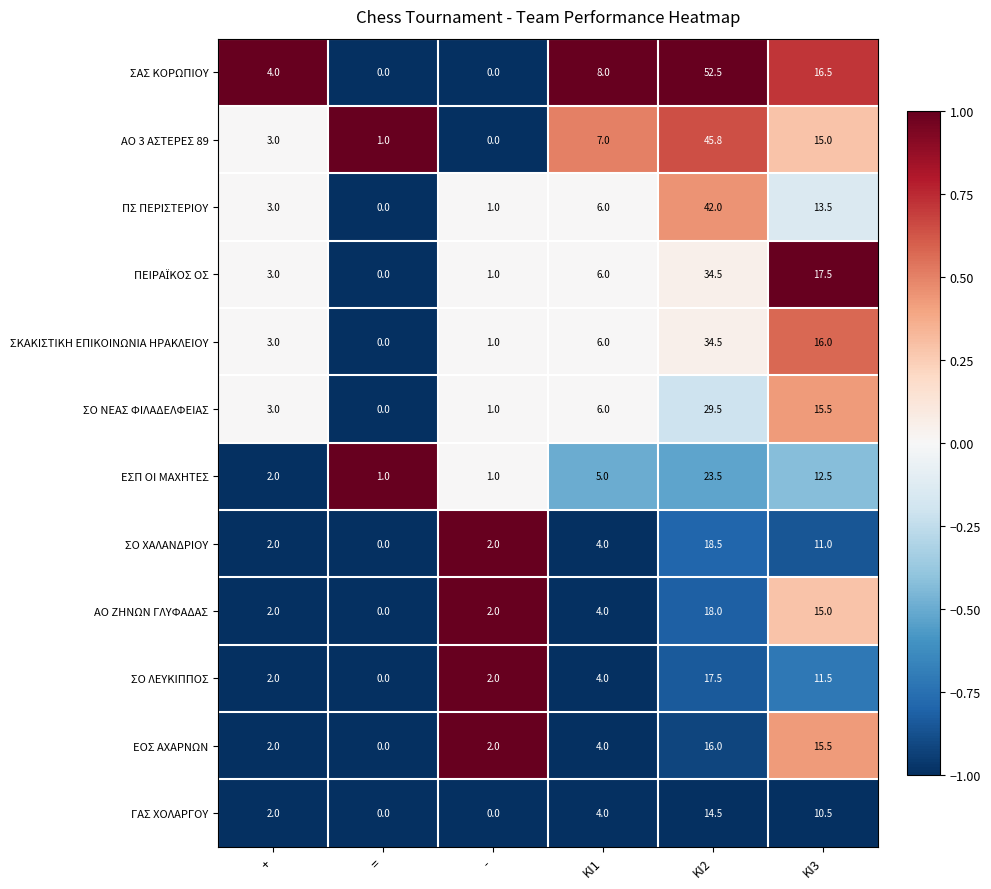

Read the ΕΣΠ ΟΙ ΜΑΧΗΤΕΣ value at ΚΙ3.

12.5